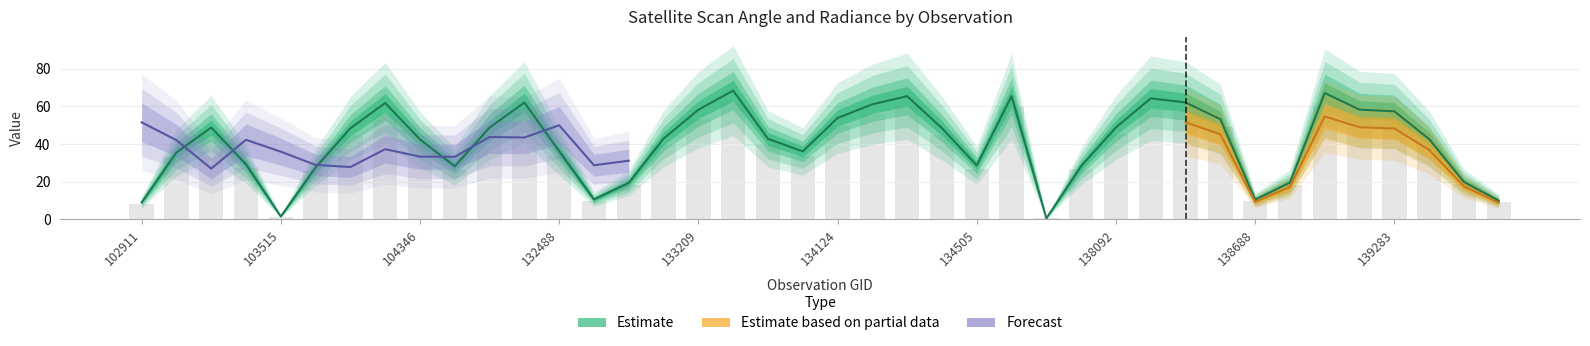

At which label does scan_angle first exceed 39?

103278